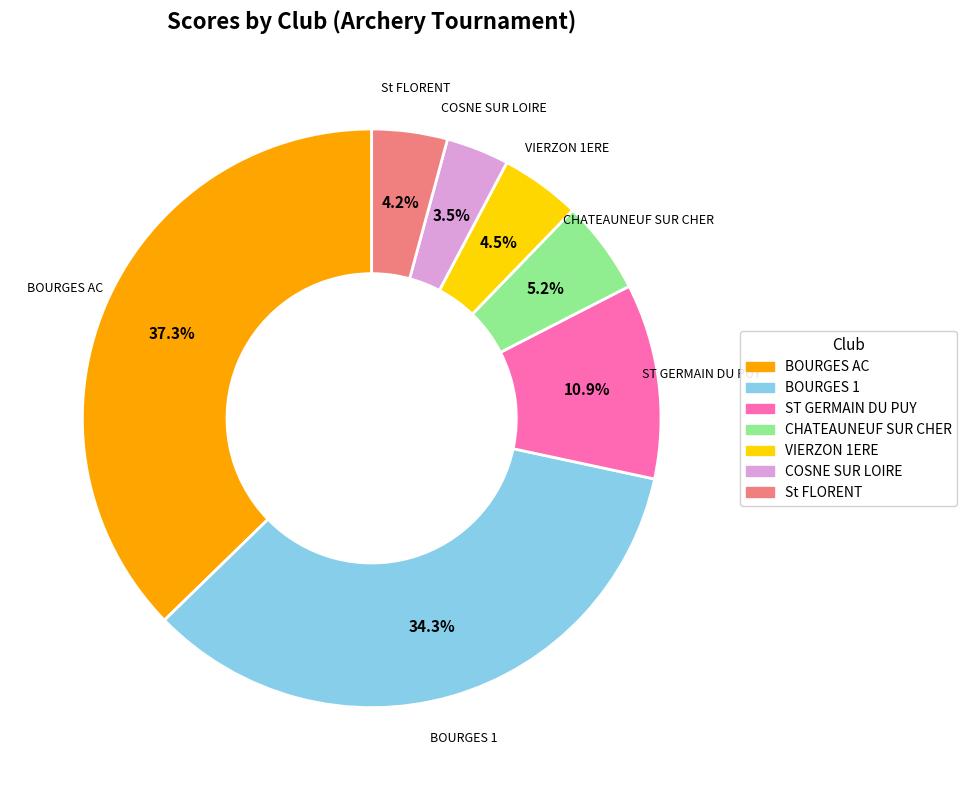

Does any single category account for the majority?

No